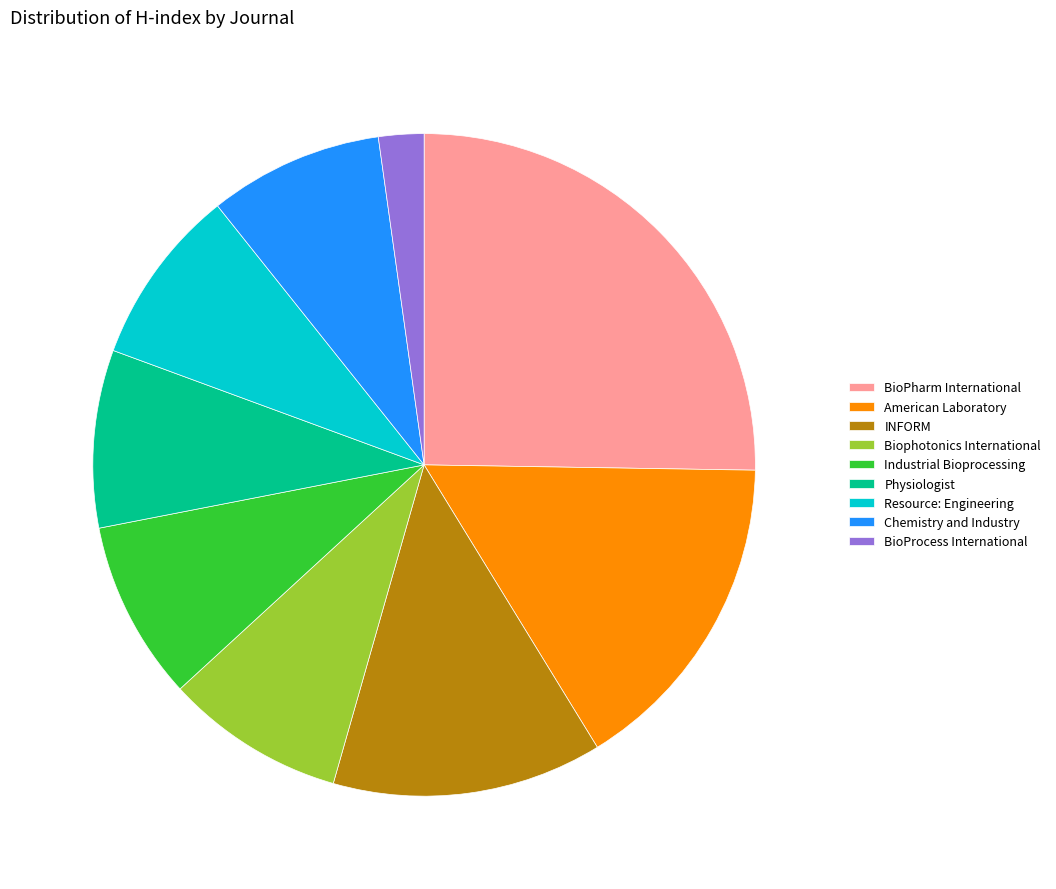

How many slices are in this pie chart?

9